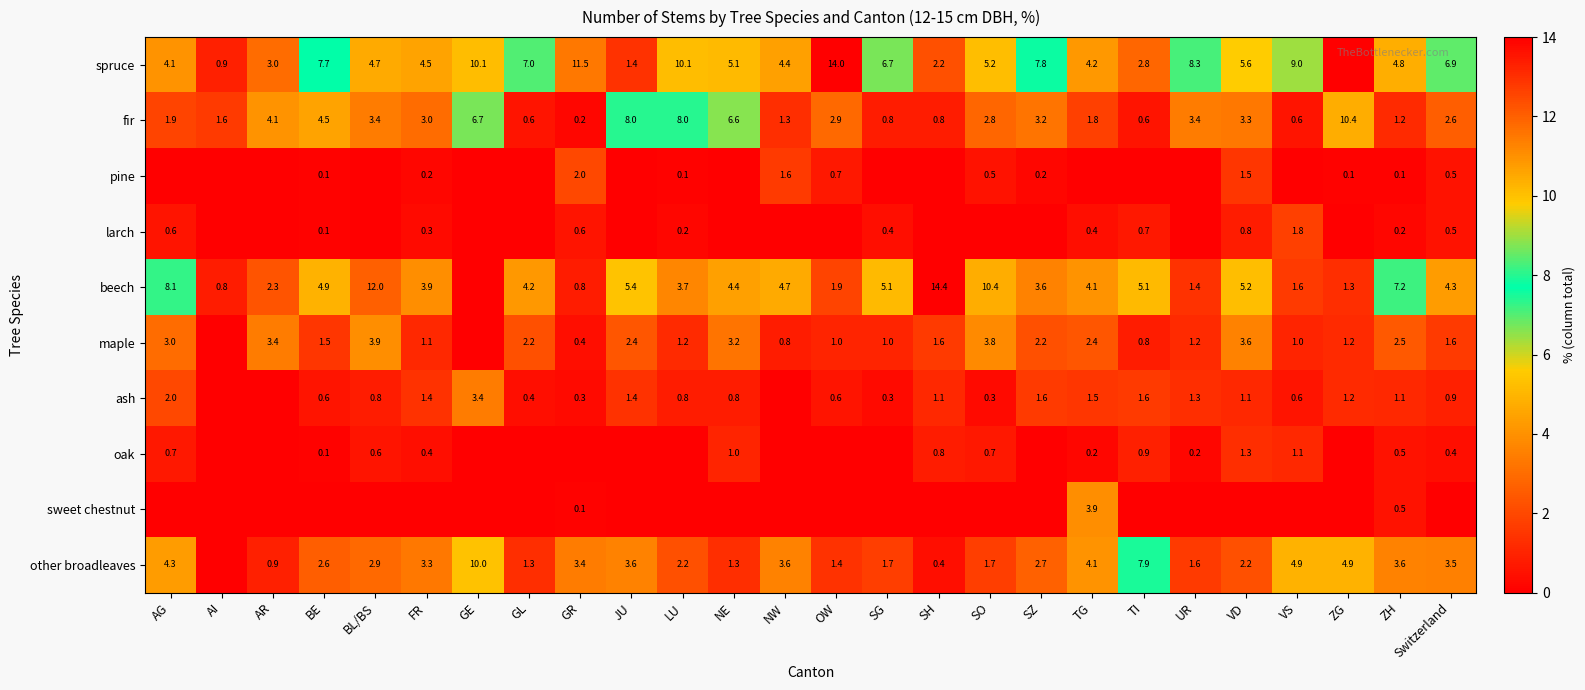

Is it true that spruce equals 4.7 at BL/BS?

True